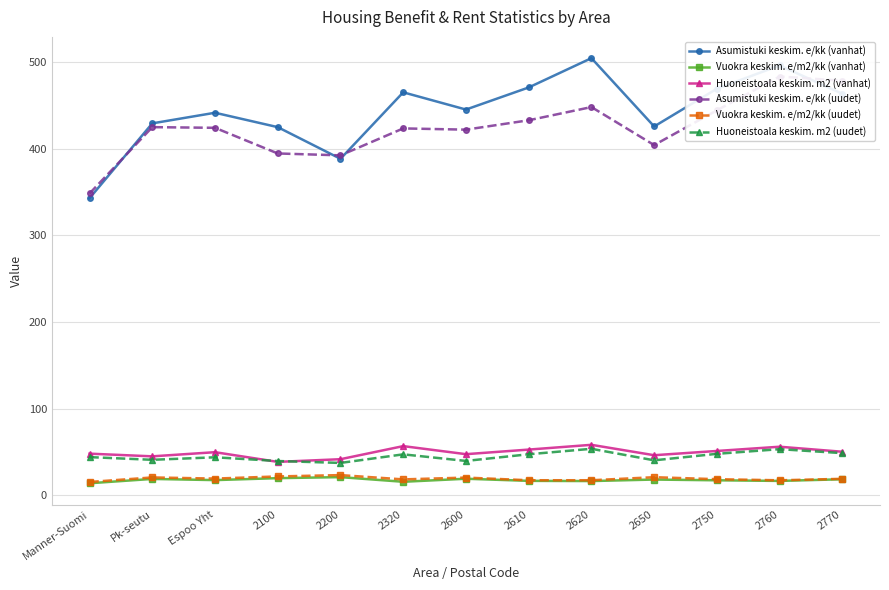

What is the label of the 1st point from the right?

2770